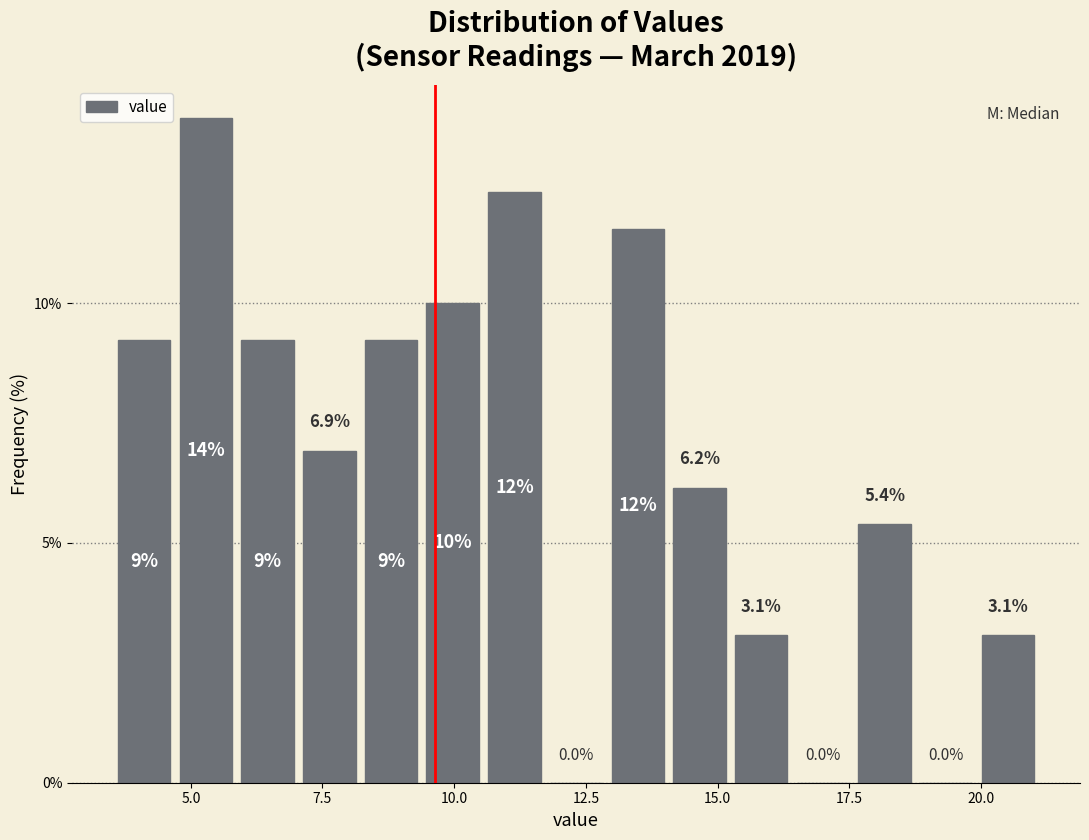

Read against the x-axis, roughly where is the centre of the tallest bar?

5.5